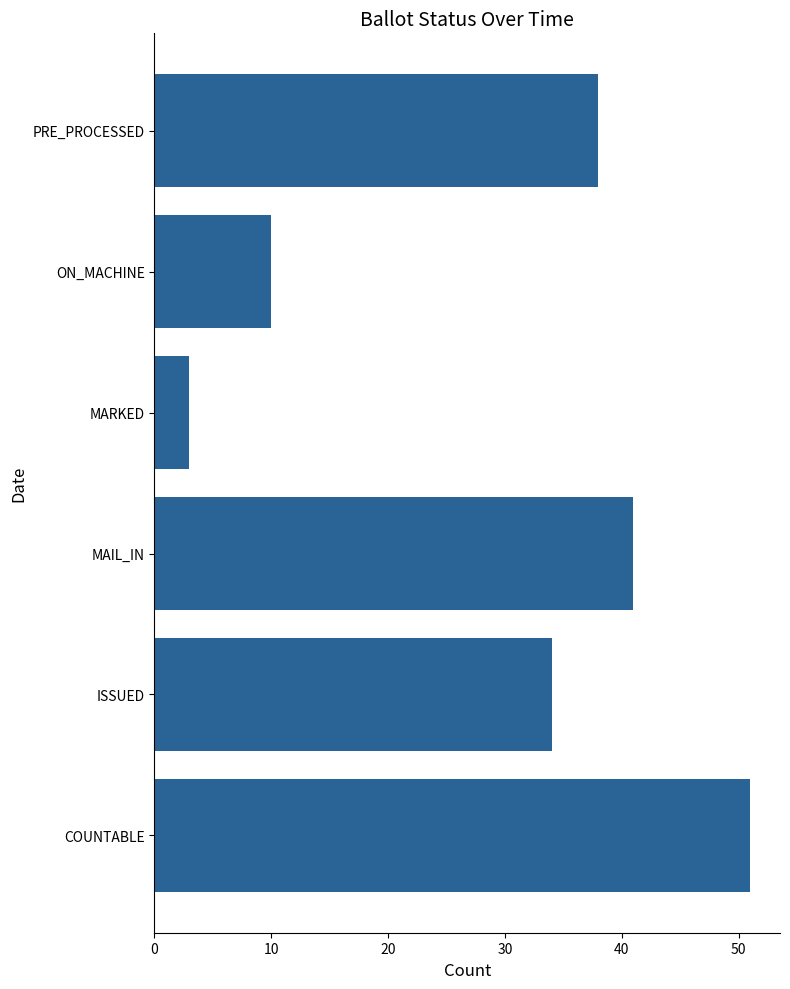

Which has a higher value, MARKED or ISSUED?

ISSUED